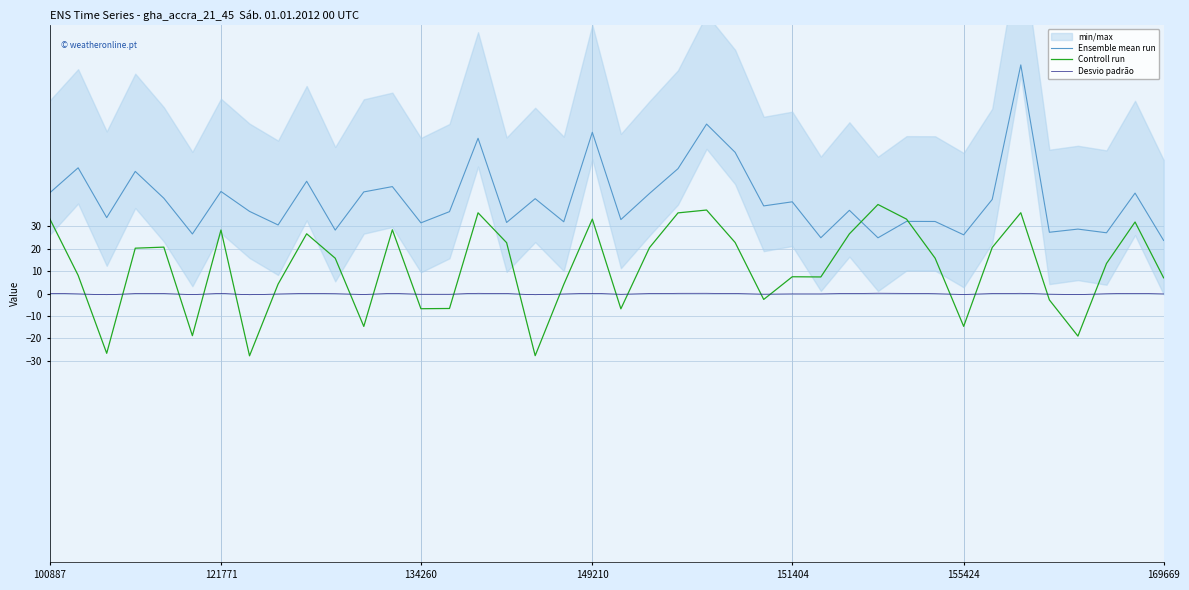

What is the greatest value displayed?

102.2